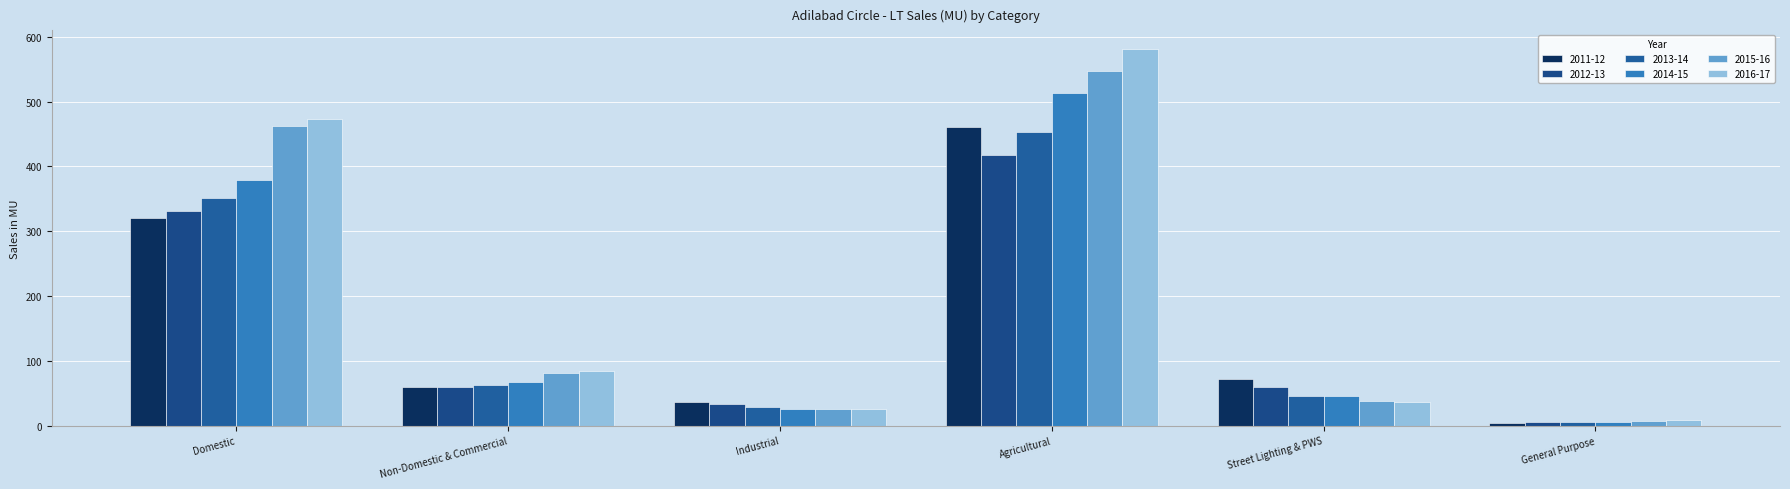

What position from the left is Agricultural?

4